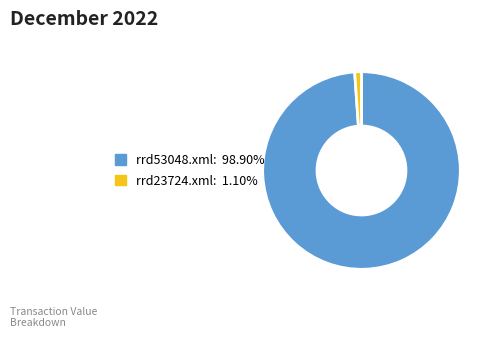

Which slice represents more than half of the pie?

rrd53048.xml